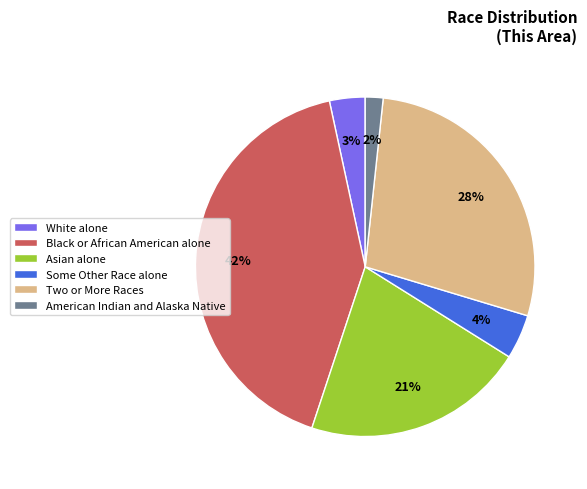

Is the sum of Black or African American alone and Some Other Race alone greater than half?

No